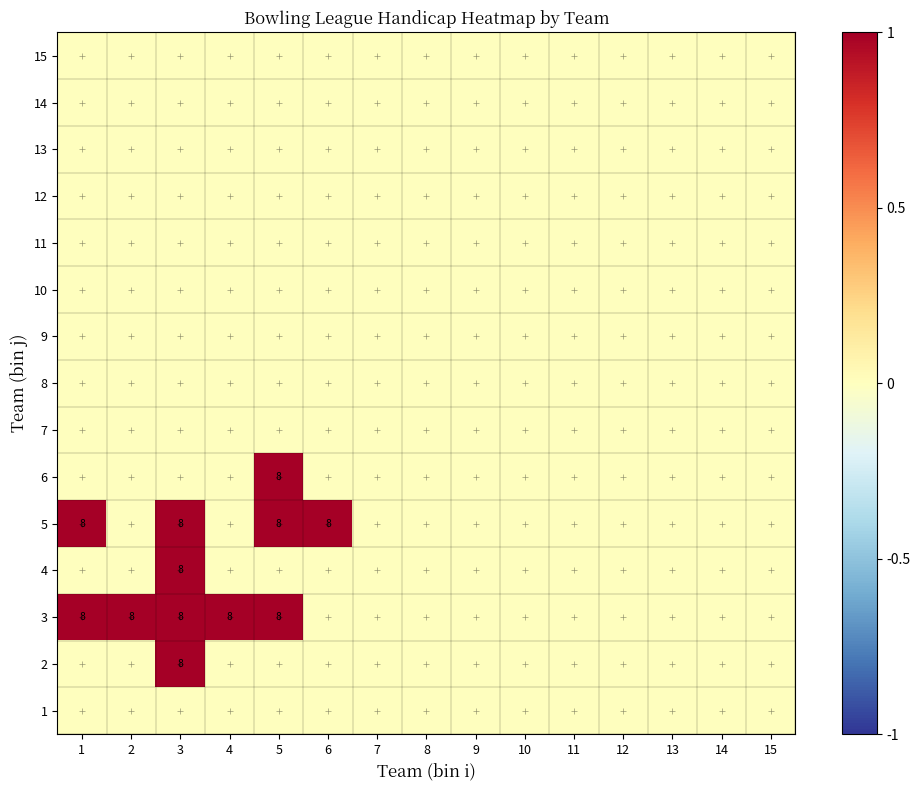

At how many categories does at least one series exceed 0?

6